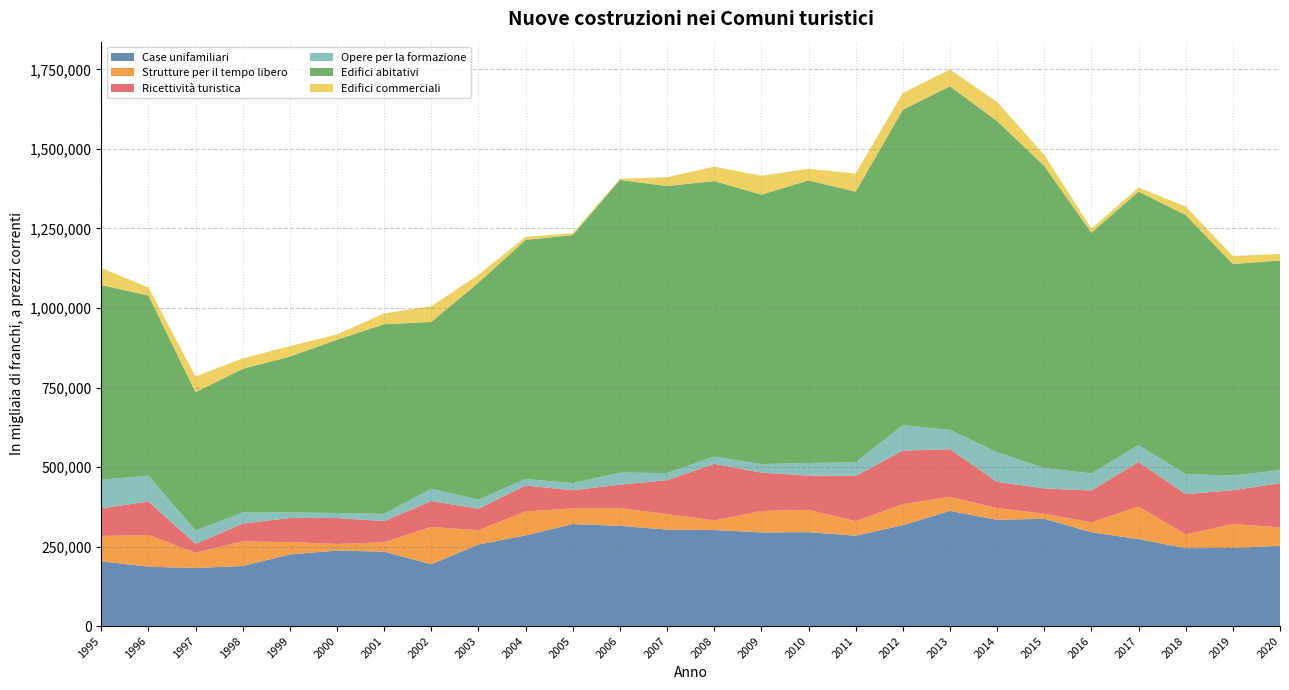

Reading right to left, extract all data points from this chart.

Case unifamiliari: 2020=252259	2019=245623	2018=244958	2017=273416	2016=295117	2015=337310	2014=334194	2013=362111	2012=317312	2011=284096	2010=295294	2009=294425	2008=301929	2007=303228	2006=315165	2005=320695	2004=285135	2003=256398	2002=194279	2001=234019	2000=237353	1999=225252	1998=188886	1997=182595	1996=186672	1995=203448
Strutture per il tempo libero: 2020=57962	2019=75289	2018=43074	2017=102564	2016=31034	2015=15796	2014=36716	2013=44515	2012=65654	2011=46021	2010=70183	2009=67472	2008=30058	2007=49037	2006=55764	2005=49182	2004=75149	2003=44832	2002=117241	2001=29622	2000=20751	1999=38545	1998=77262	1997=47766	1996=99786	1995=79748
Ricettività turistica: 2020=138877	2019=106275	2018=126846	2017=139758	2016=100097	2015=79853	2014=82400	2013=149431	2012=168793	2011=142062	2010=107710	2009=120609	2008=178148	2007=106347	2006=73793	2005=57198	2004=81637	2003=67904	2002=81598	2001=66398	2000=81630	1999=76272	1998=55976	1997=27939	1996=105157	1995=87020
Opere per la formazione: 2020=40967	2019=46055	2018=62939	2017=53161	2016=53656	2015=63712	2014=93494	2013=60489	2012=79949	2011=42126	2010=39568	2009=26680	2008=22884	2007=22398	2006=38004	2005=22264	2004=20660	2003=28269	2002=38599	2001=22681	2000=15681	1999=17331	1998=35280	1997=41870	1996=81427	1995=89839
Edifici abitativi: 2020=659051	2019=665071	2018=814454	2017=797358	2016=757047	2015=950093	2014=1041026	2013=1080623	2012=991585	2011=851435	2010=888400	2009=847392	2008=866151	2007=902394	2006=919968	2005=780037	2004=751724	2003=682498	2002=524506	2001=596355	2000=544855	1999=489914	1998=451341	1997=435062	1996=566275	1995=612146
Edifici commerciali: 2020=20881	2019=25130	2018=26709	2017=12329	2016=12804	2015=34438	2014=60453	2013=52738	2012=52469	2011=56857	2010=36901	2009=59069	2008=44972	2007=28045	2006=3604	2005=5821	2004=9384	2003=24570	2002=49321	2001=33870	2000=16609	1999=32678	1998=32900	1997=49575	1996=25378	1995=53655